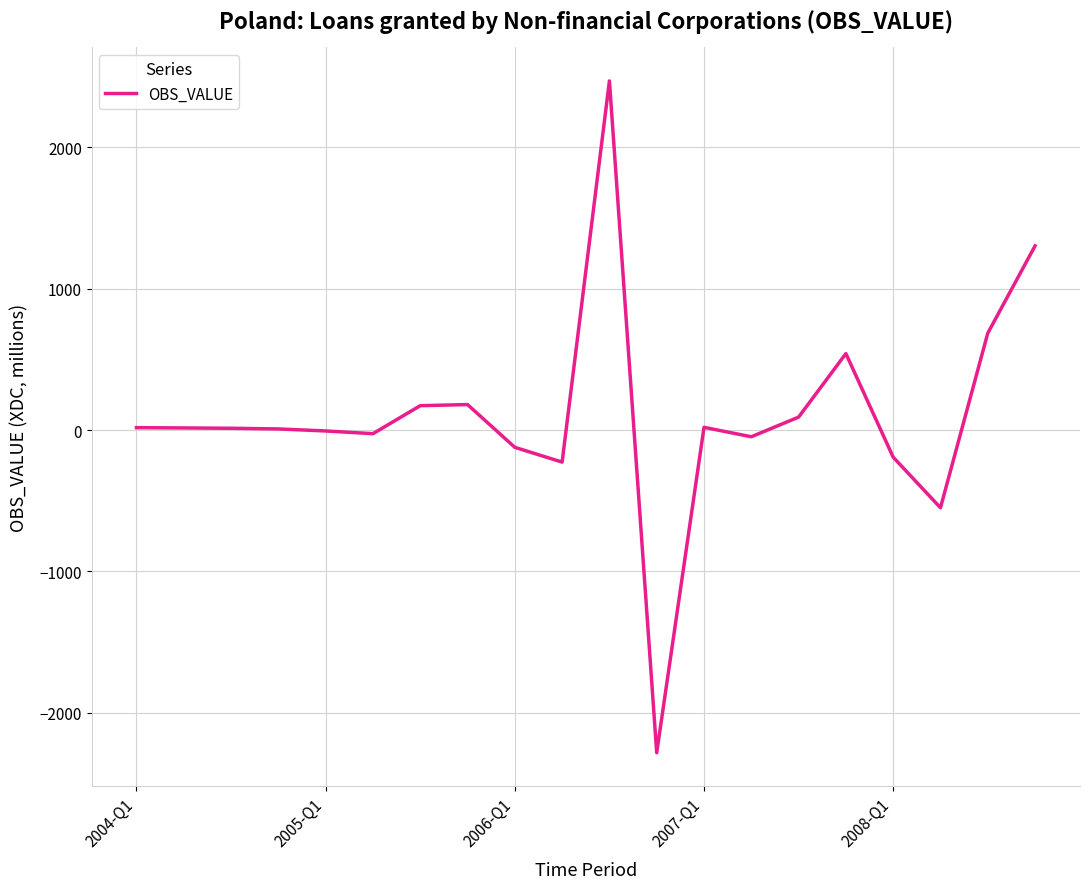

What is the minimum value shown in the chart?

-2283.1